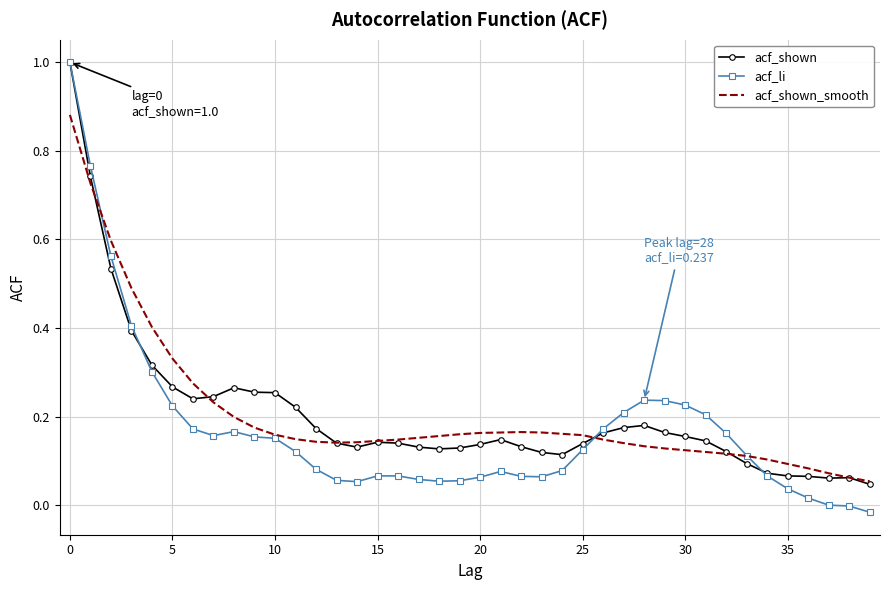

What is the maximum value shown in the chart?

1.0